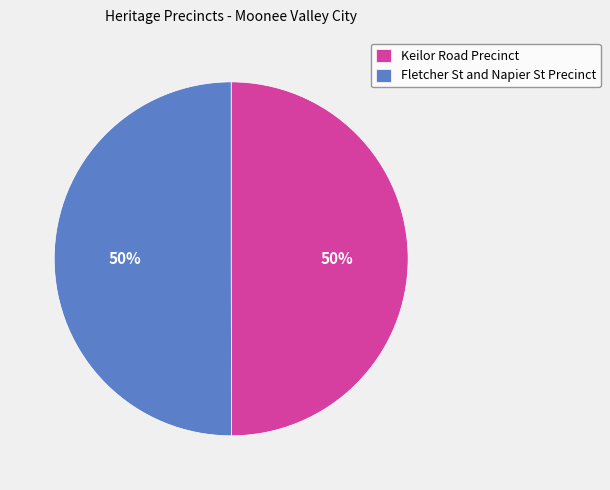

Approximately how many times larger is the value at Keilor Road Precinct compared to Fletcher St and Napier St Precinct?

1.0